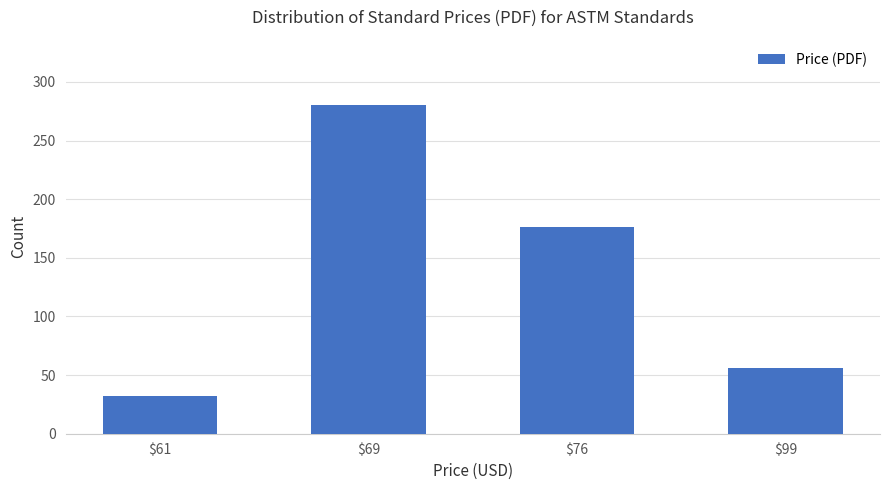

What is the difference between the values at $99 and $61?

24